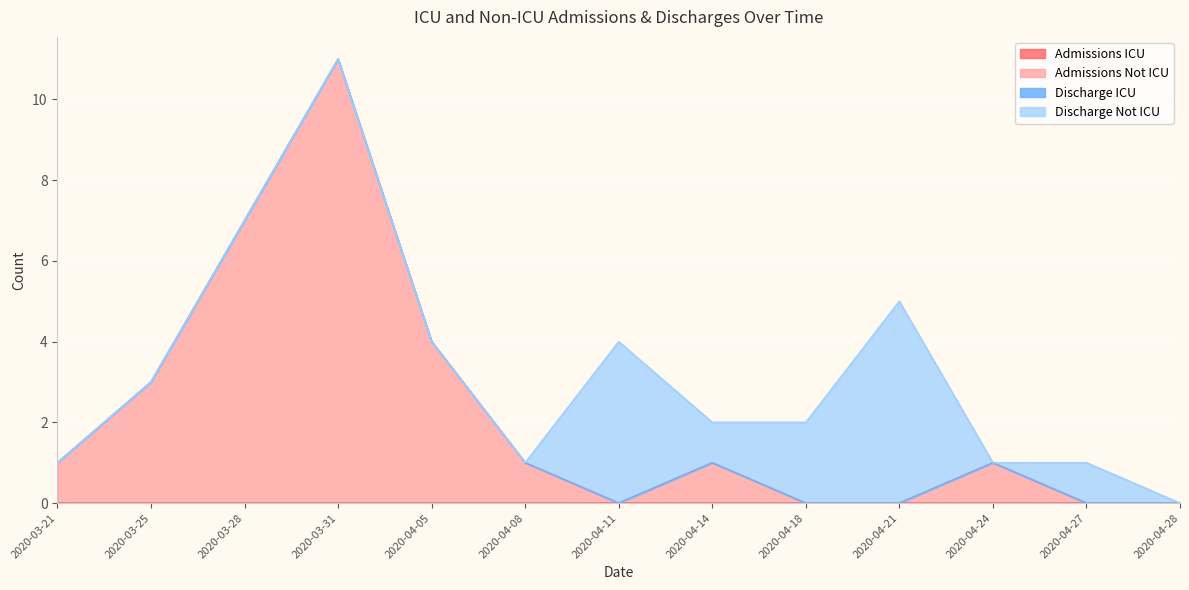

Does the chart display data point markers on the line(s)?

No